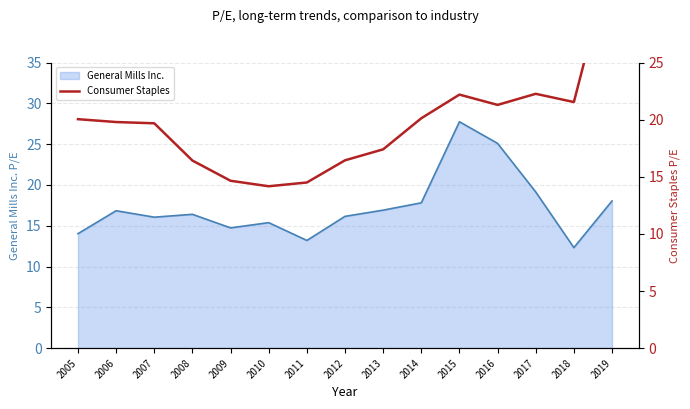

Which category has the lowest value in the General Mills Inc. series?

2018